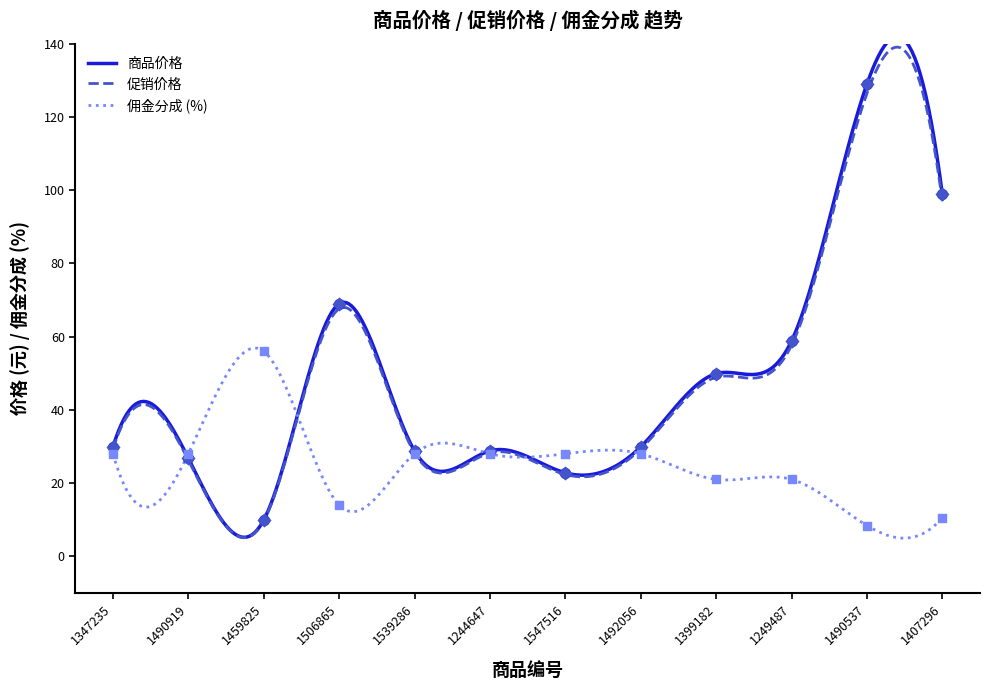

Which series has the largest Y range (max minus min)?

商品价格